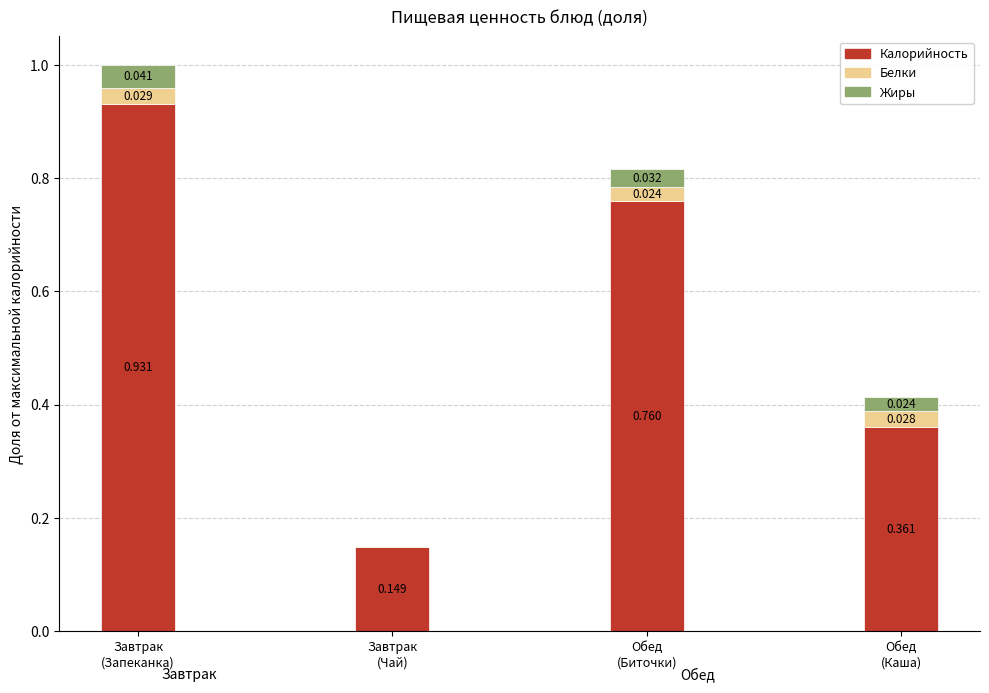

How many categories are shown in the chart?

4